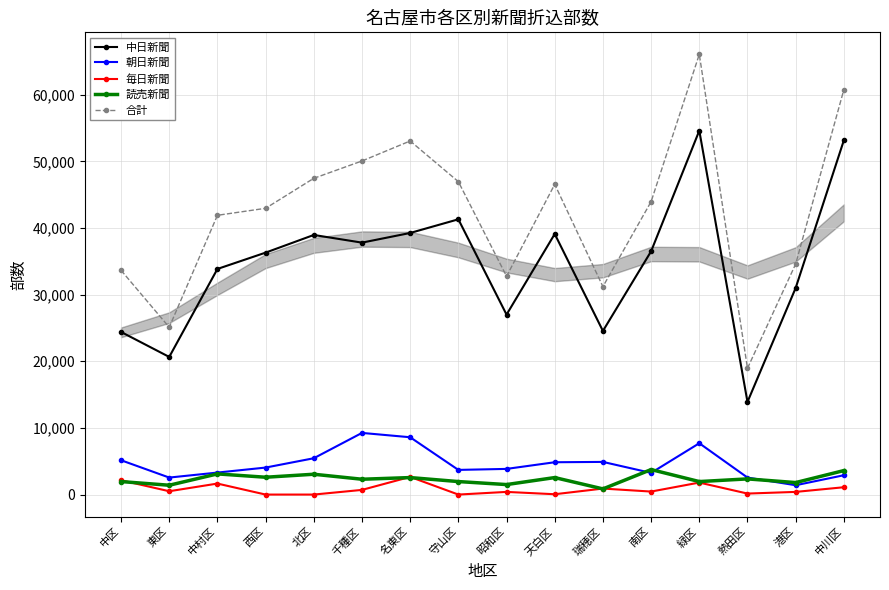

True or false: 毎日新聞 has more than 1 points higher than both neighbors.

True